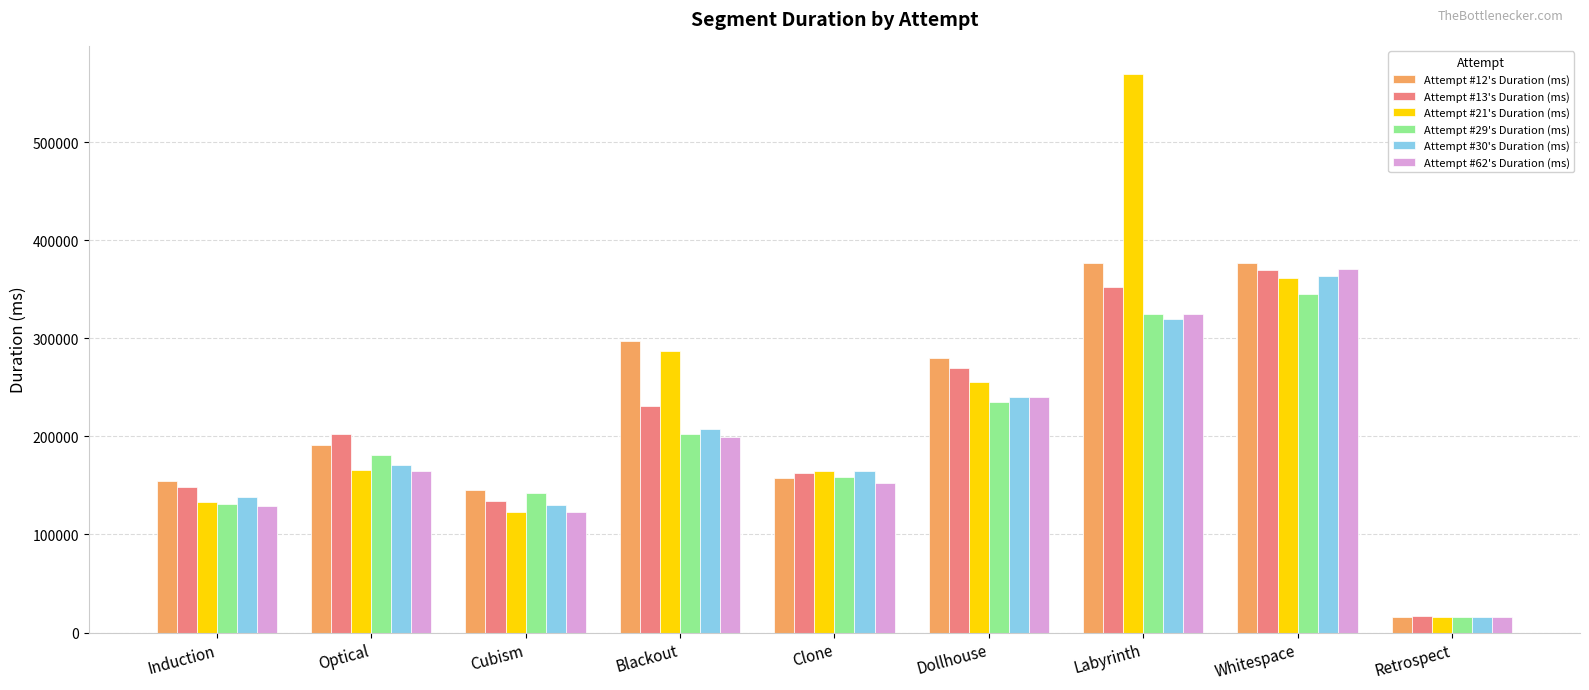

List the labels in order of Attempt #29's Duration (ms) value, largest first.

Whitespace, Labyrinth, Dollhouse, Blackout, Optical, Clone, Cubism, Induction, Retrospect